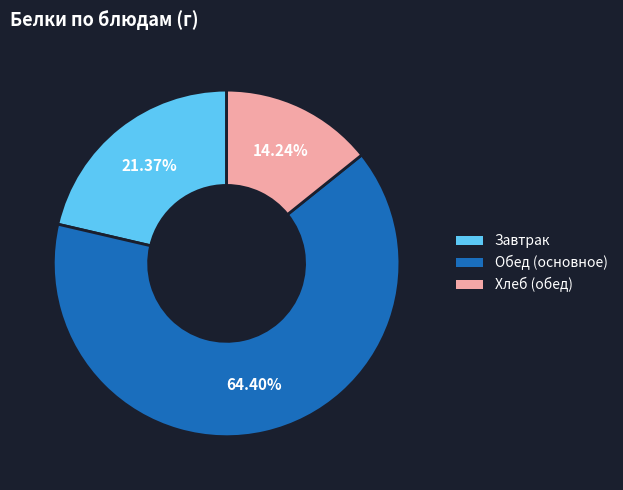

Rank the categories by value from highest to lowest.

Обед (основное), Завтрак, Хлеб (обед)